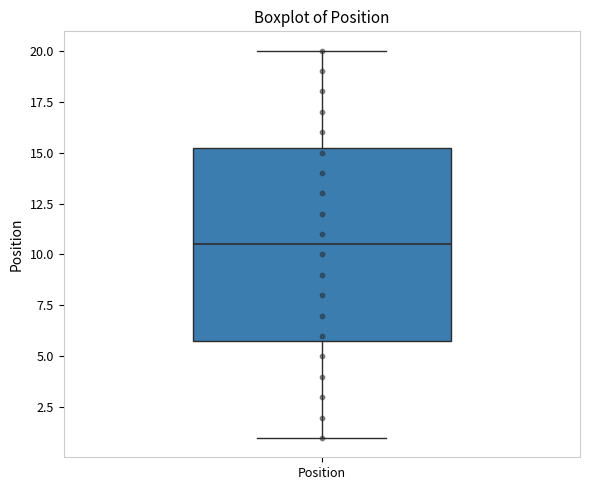

Where does the lower whisker of the box for Position end on the y-axis? The values are not printed on the chart, so give them approximately, as read against the axis.

1.0